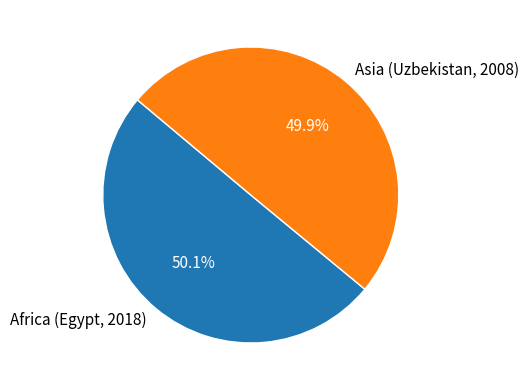

What percentage do Asia (Uzbekistan, 2008) and Africa (Egypt, 2018) together represent?

100.0%